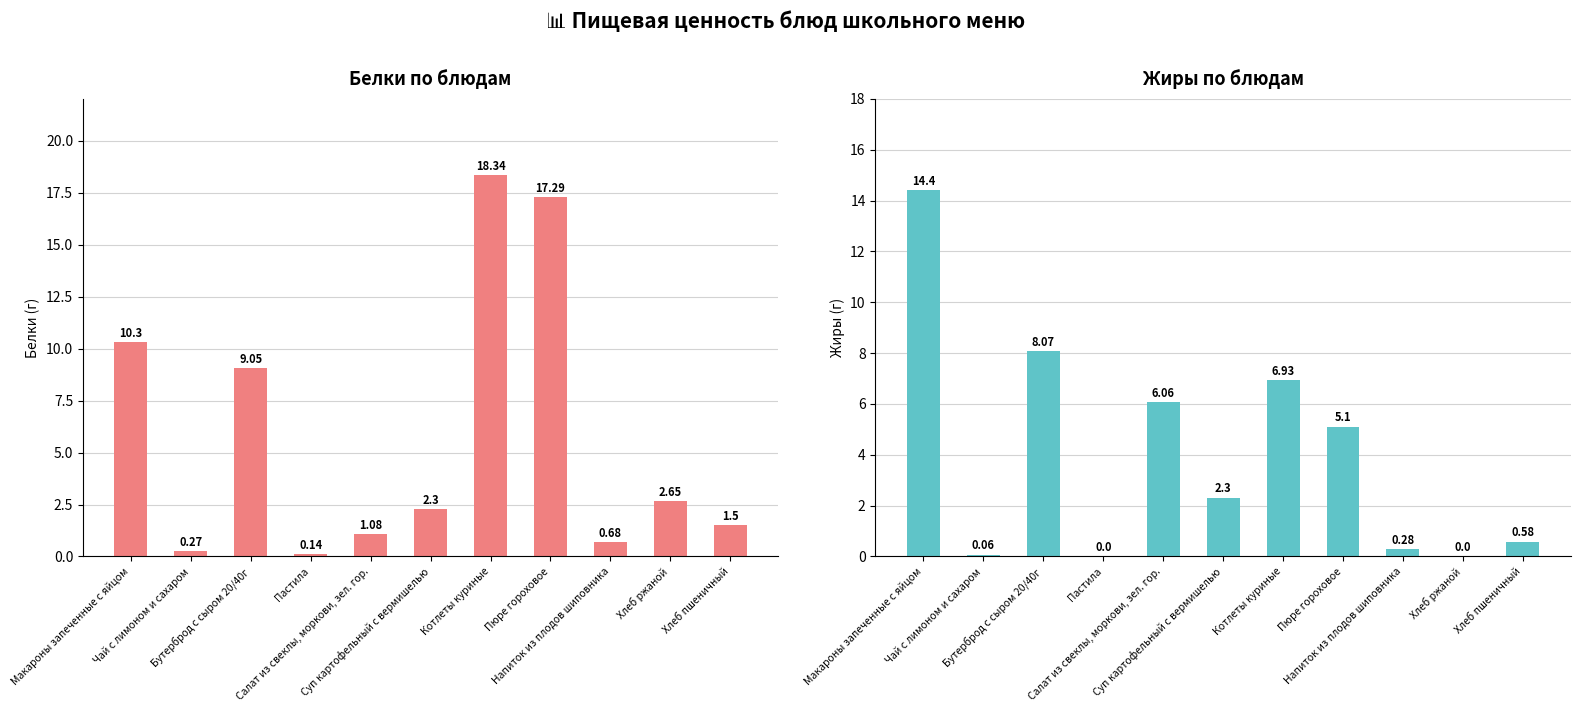

What is the total value across all series at Котлеты куриные?

25.3